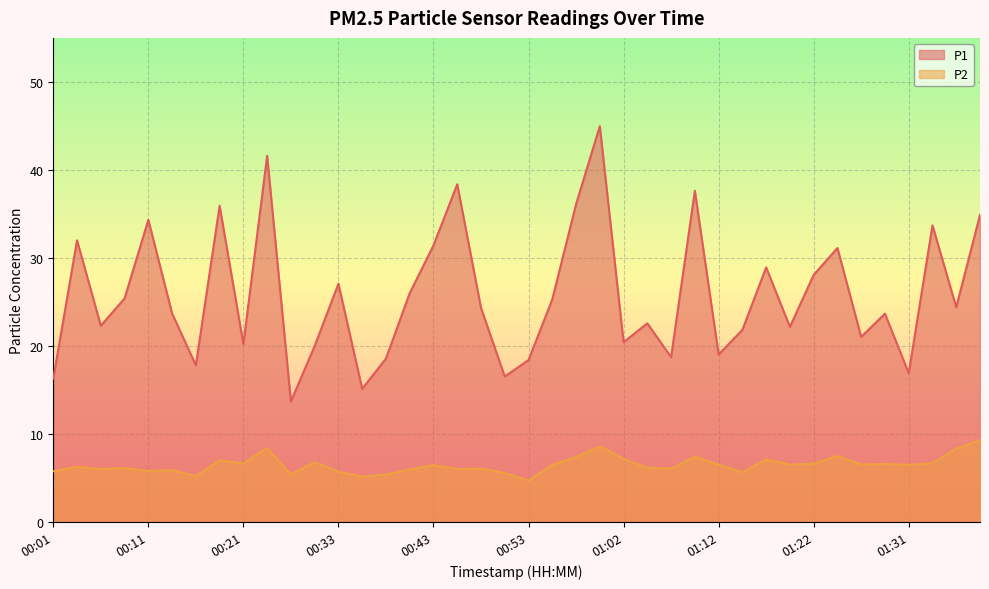

At which category does the chart reach its minimum across all series?

00:53